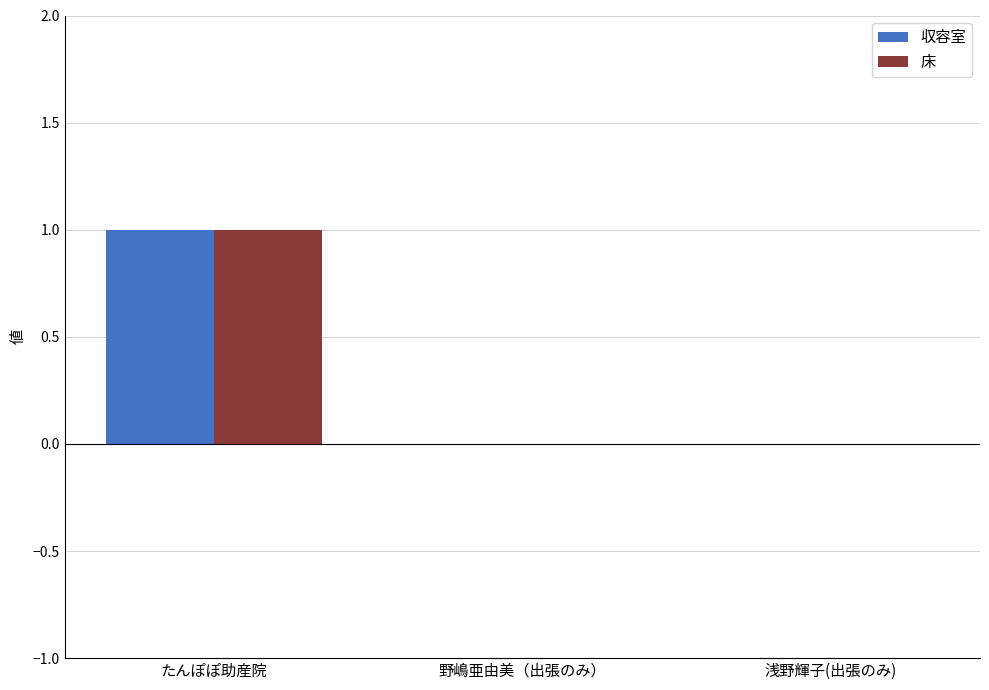

Which category has the highest value in the 床 series?

たんぽぽ助産院